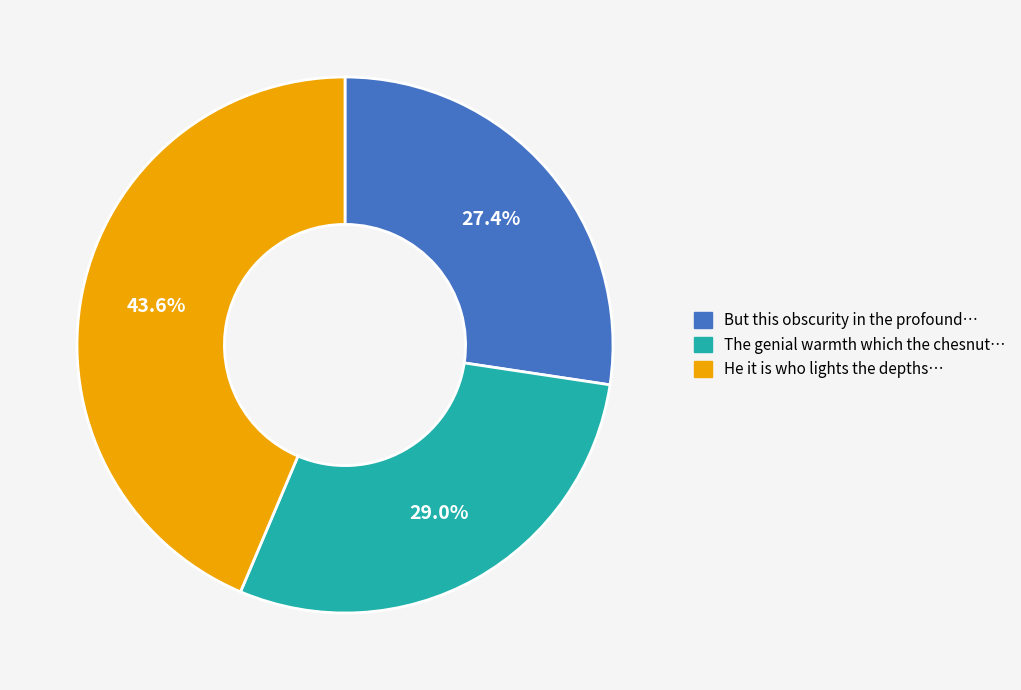

What is the largest slice in the pie chart?

He it is who lights the depths…